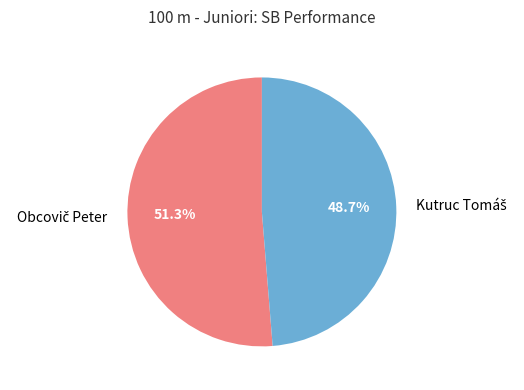

Is Obcovič Peter the majority of the pie?

Yes